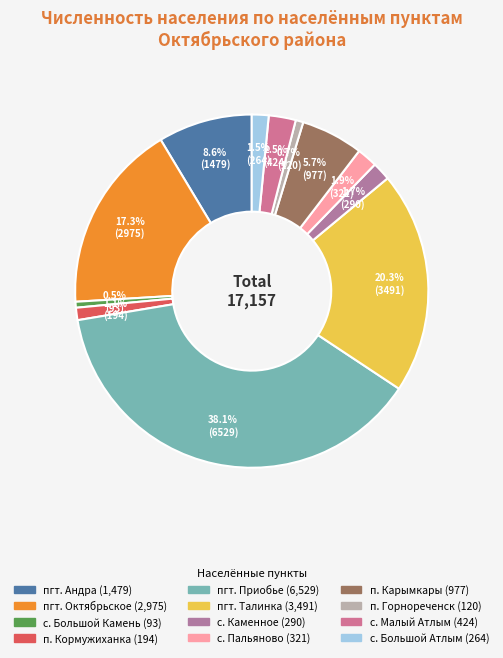

How many segments does this pie chart have?

12